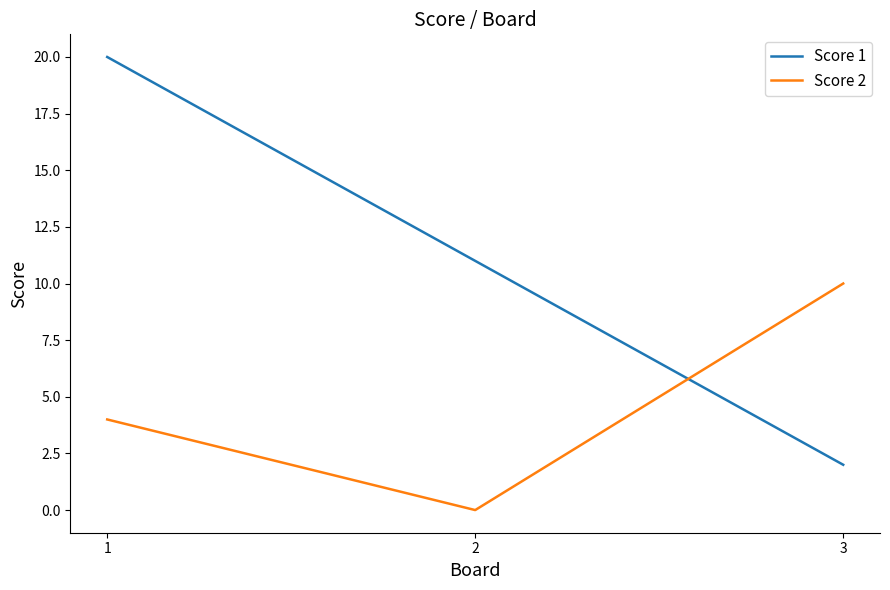

Rank the series by their average value, from lowest to highest.

Score 2, Score 1